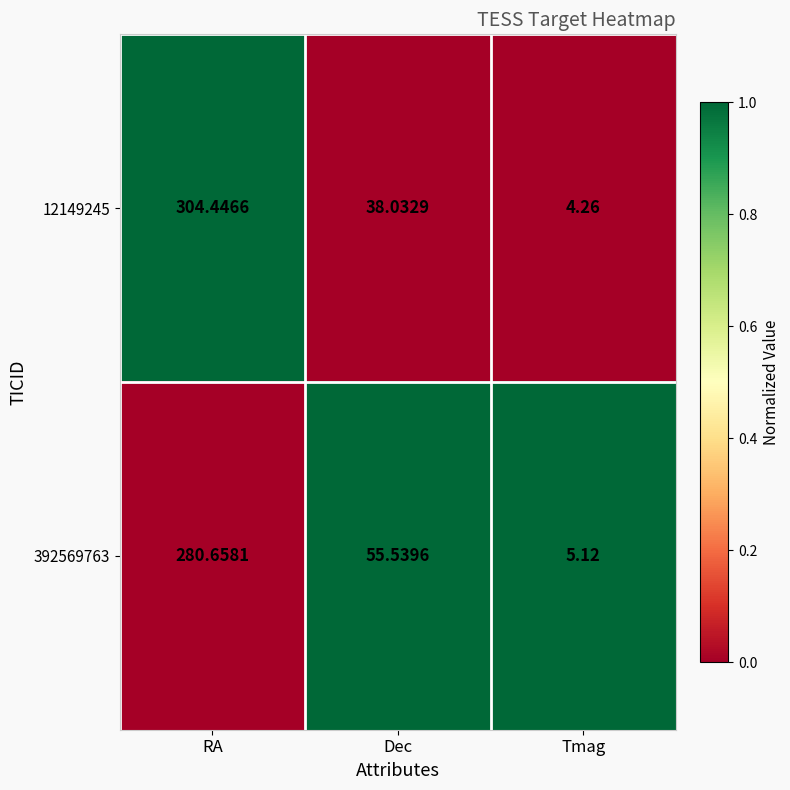

At which label does 392569763 reach its peak?

RA